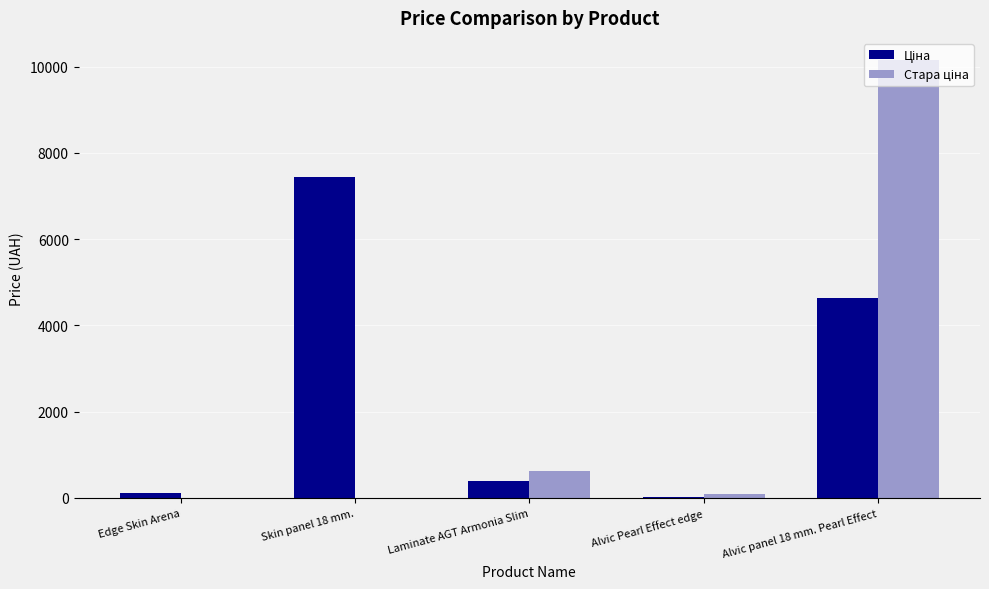

Count the number of categories in the chart.

5